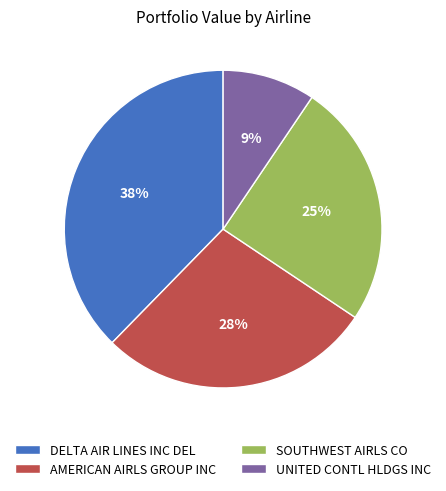

The UNITED CONTL HLDGS INC slice represents 16% of the pie. True or false?

False